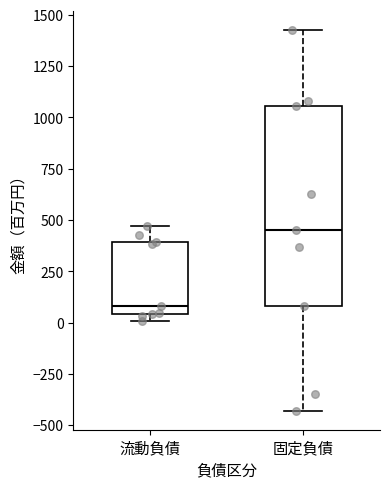

Which box is the tallest, from its lower edge to its upper edge?

固定負債